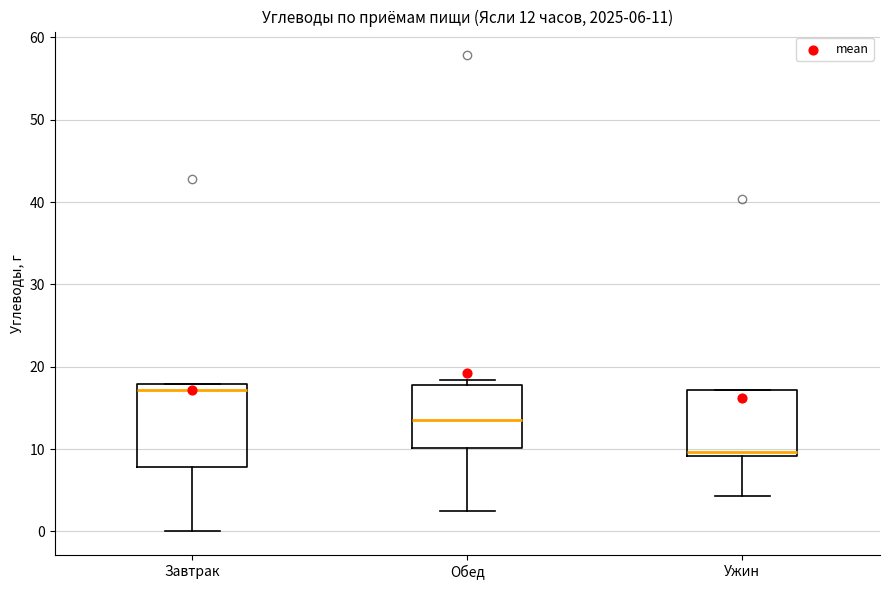

Which box's median line is the lowest?

Ужин